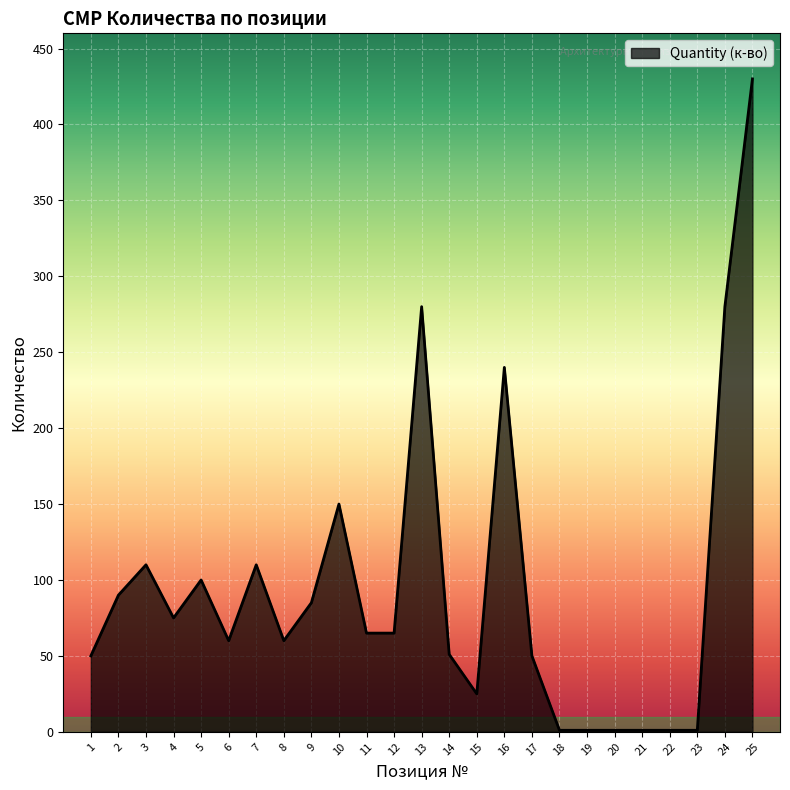

Count the number of data series in this chart.

1